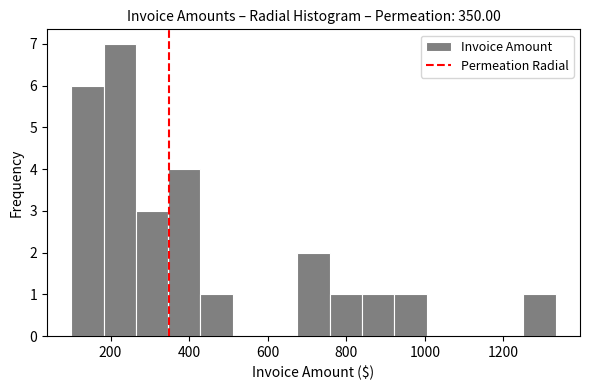

Reading left to right, transcribe this chart: for each bar, give the range it covers on the x-axis and its height. Neither the bar edges nor the heights are printed on the chart, so give them approximately, as read against the axes.

100 to 180: 6
180 to 260: 7
260 to 340: 3
340 to 420: 4
420 to 520: 1
520 to 600: 0
600 to 680: 0
680 to 760: 2
760 to 840: 1
840 to 920: 1
920 to 1000: 1
1000 to 1080: 0
1080 to 1160: 0
1160 to 1260: 0
1260 to 1340: 1